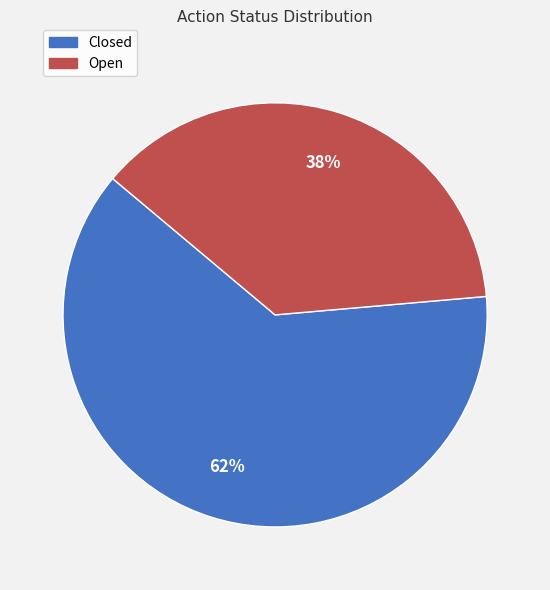

Do Open and Closed together represent more than half of the pie?

Yes